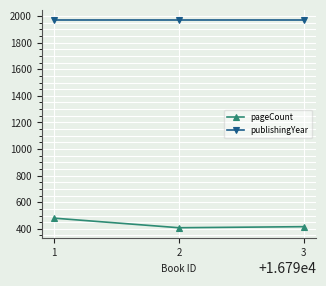

What is the sum of all publishingYear values?

5904